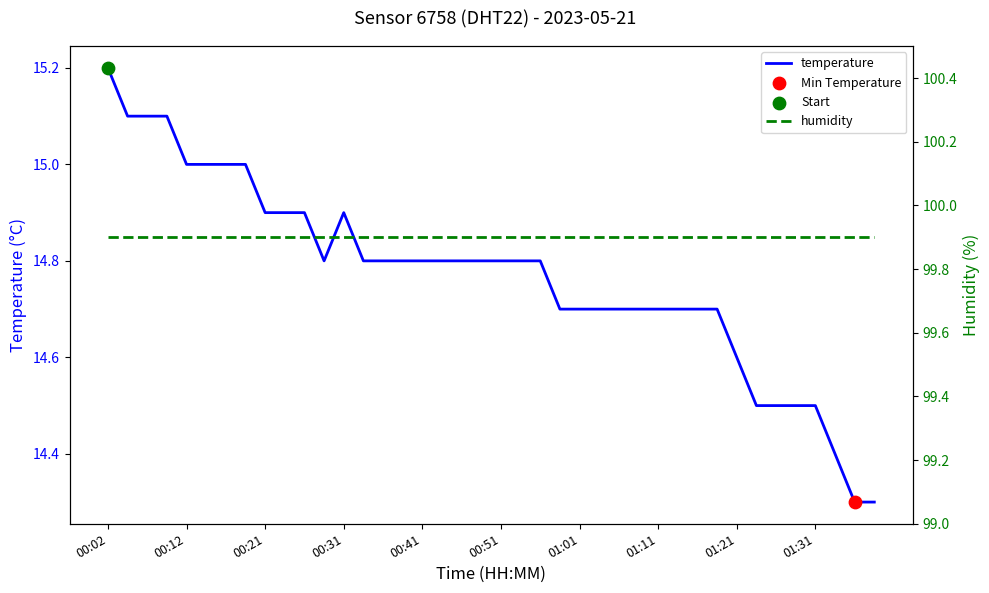

Which series reaches the minimum Y coordinate?

temperature